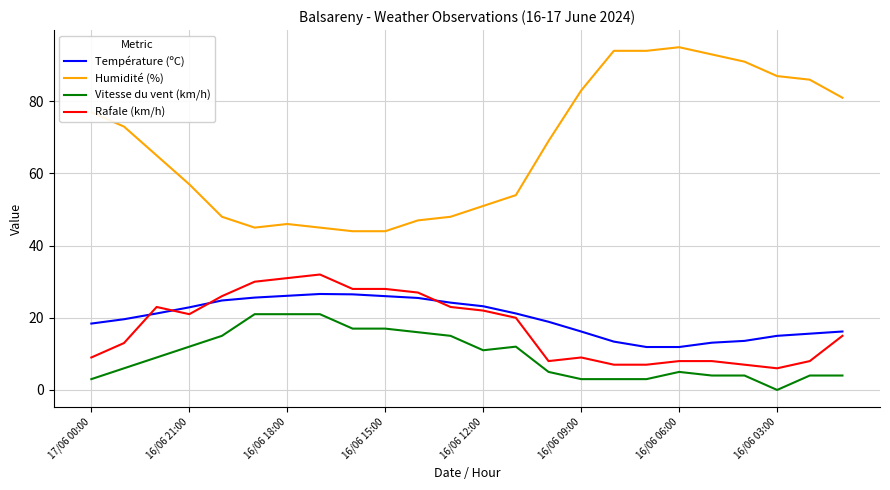

What is the maximum value shown in the chart?

95.0